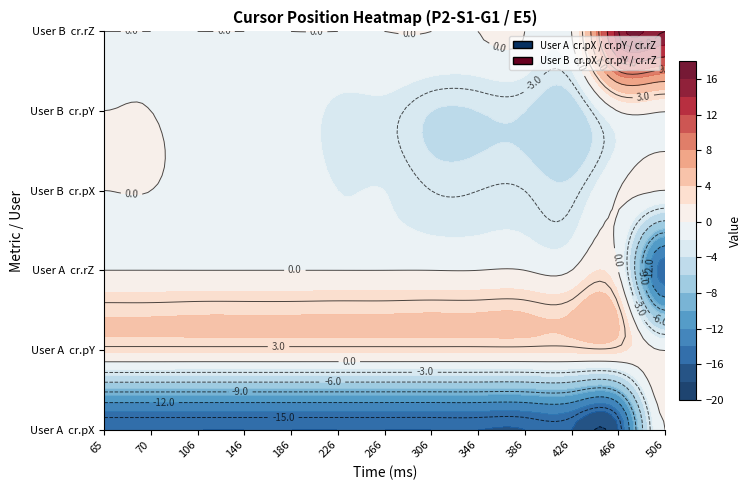

Is the value of B_cr.pX at 7 greater than the value of A_cr.pY at 0?

No